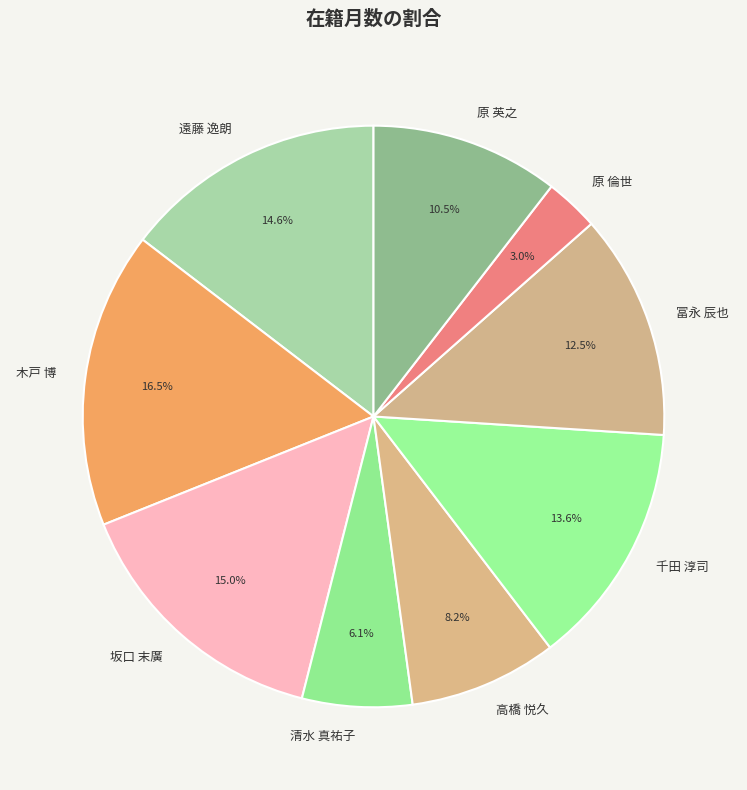

Which category has the smallest portion of the pie?

原 倫世